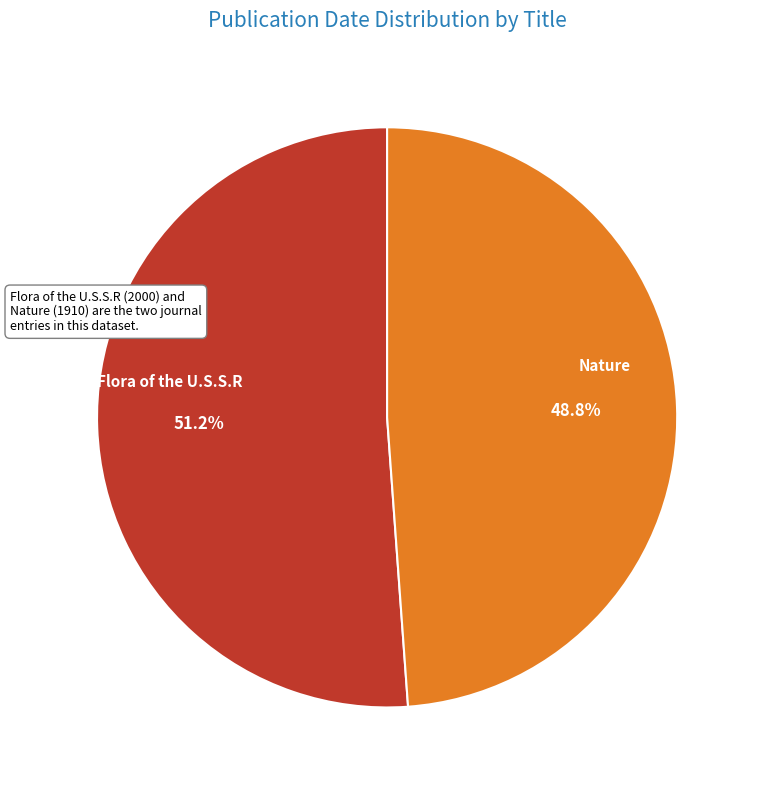

Approximately how many times larger is the value at Nature compared to Flora of the U.S.S.R?

1.0